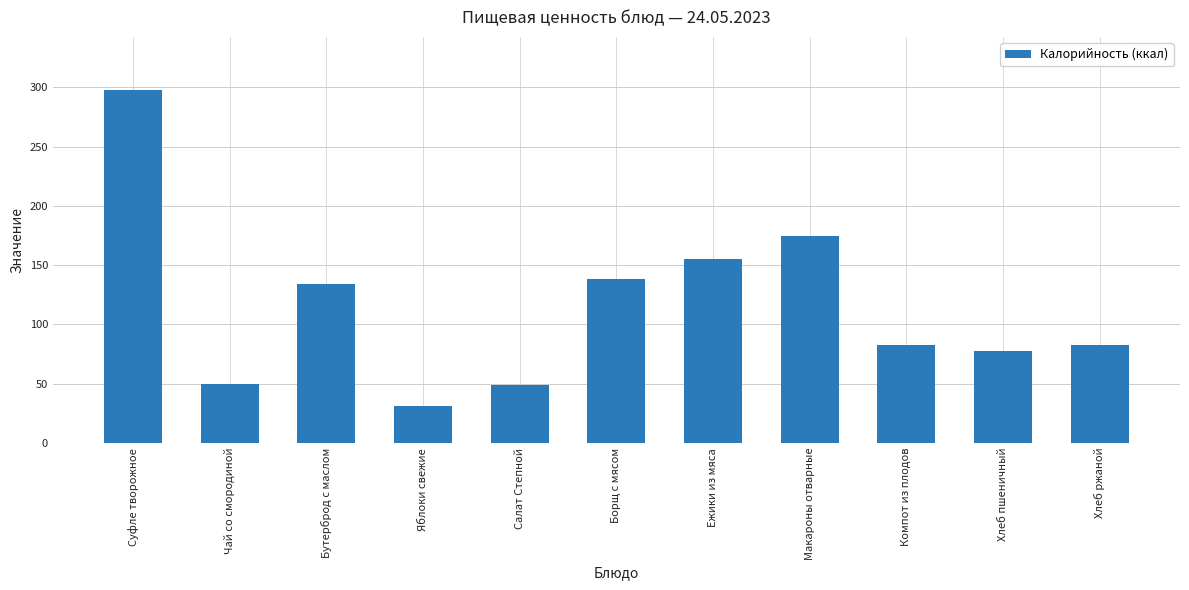

Is it true that the value at Компот из плодов is 117?

False